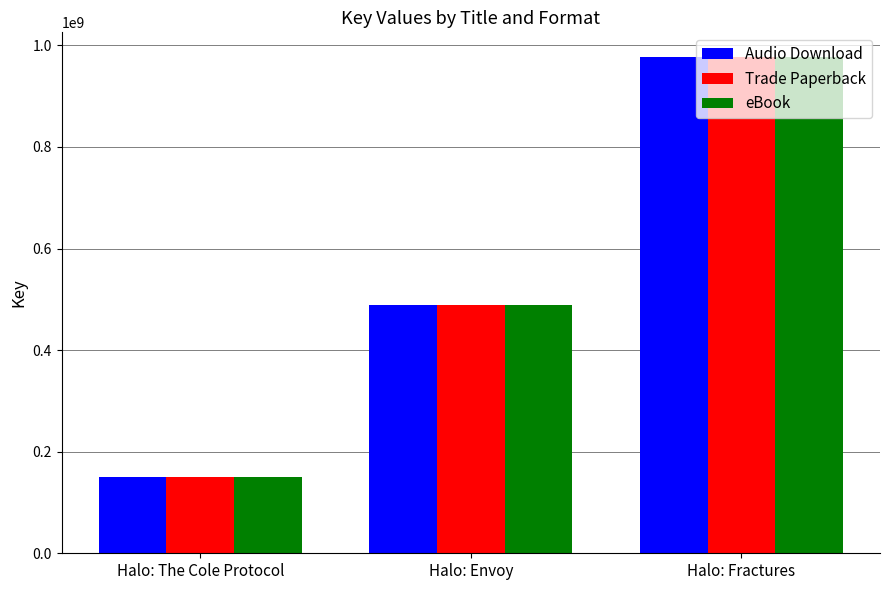

Reading right to left, extract all data points from this chart.

Audio Download: 976888951	489073421	150946858
Trade Paperback: 976888951	489073421	150946858
eBook: 976888951	489073421	150946858